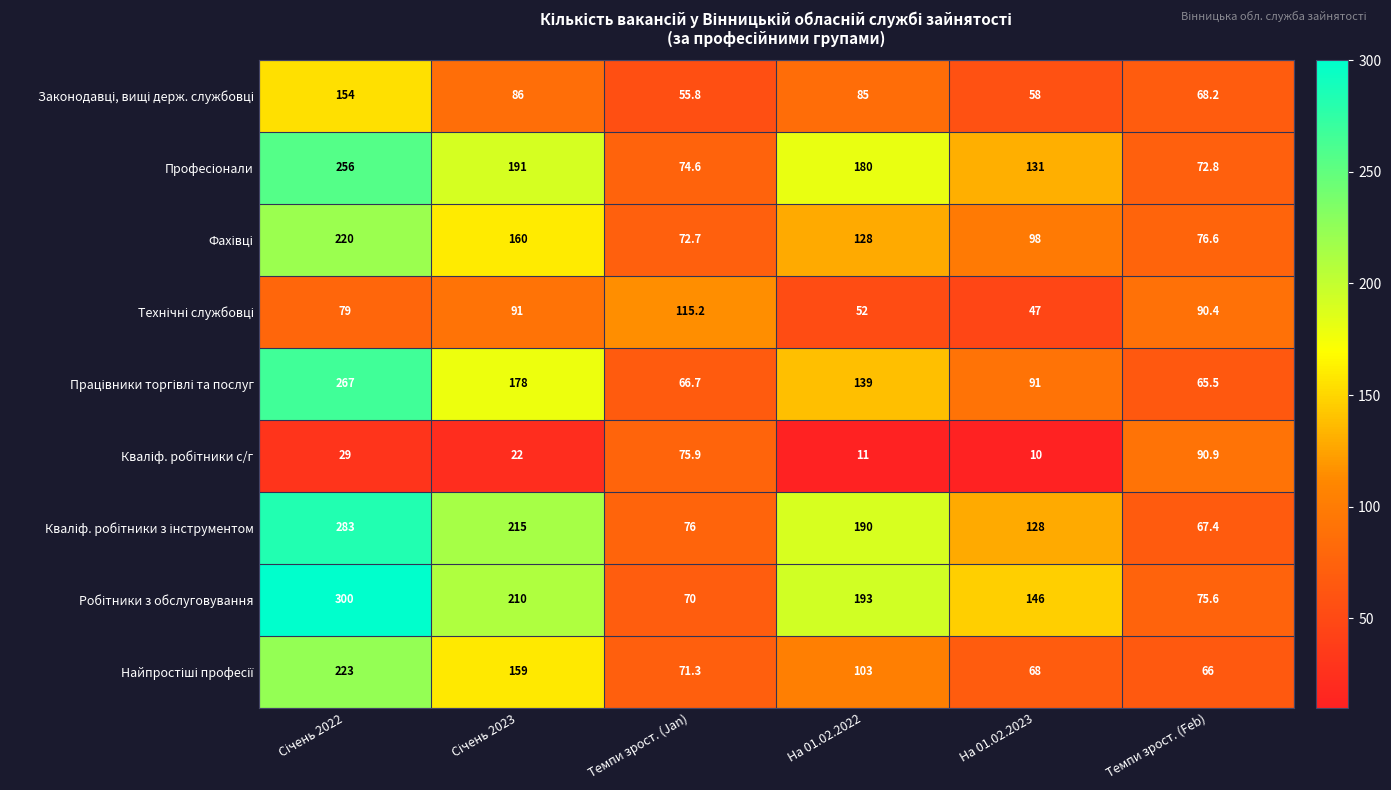

Which category has the lowest value across all series?

На 01.02.2023